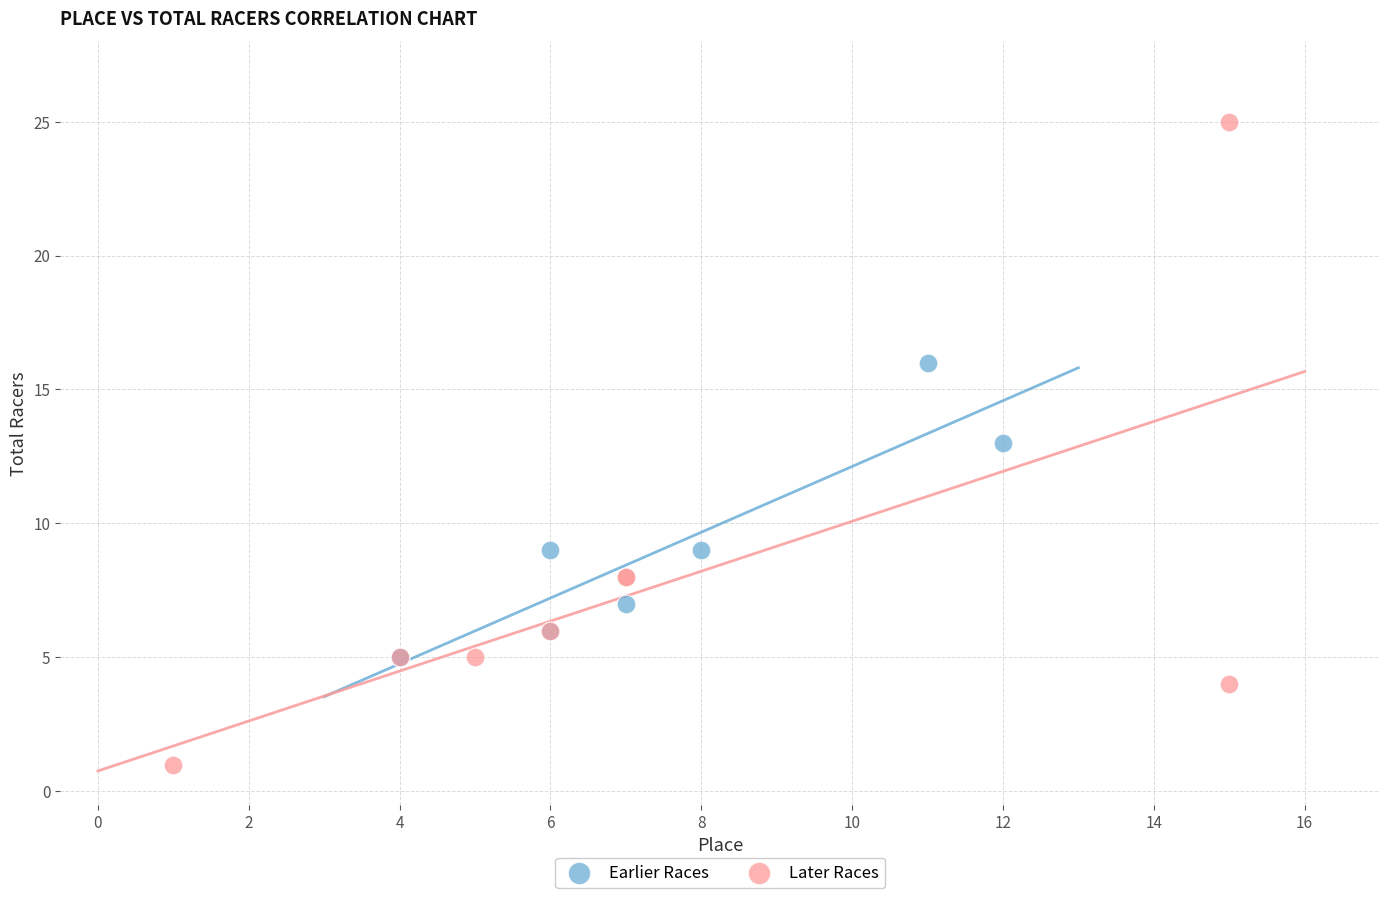

Which series reaches the maximum Y coordinate?

Later Races